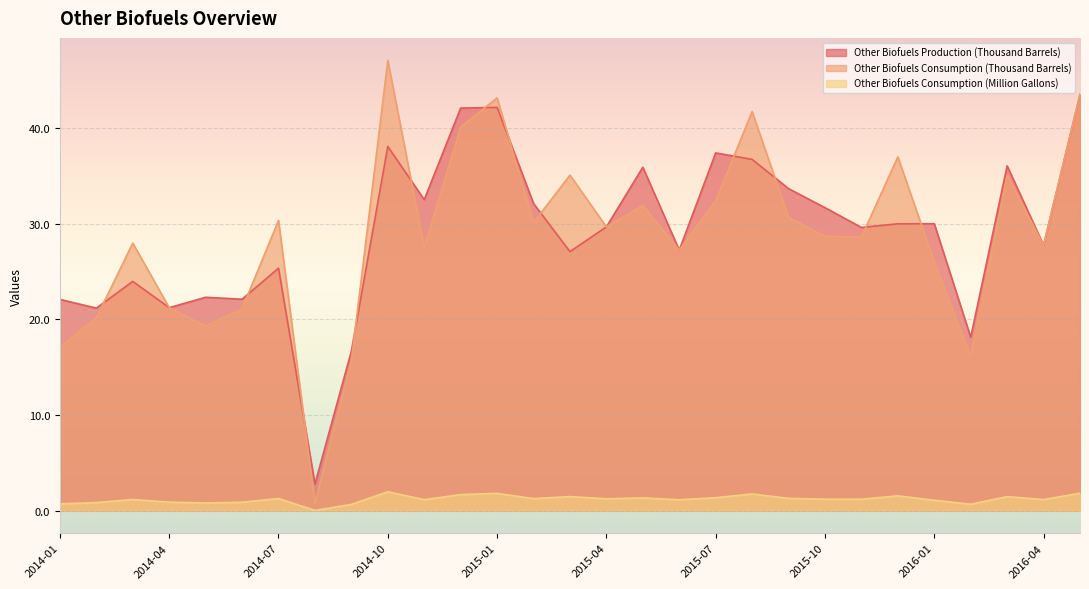

At 2016-04, list the series in order from smallest to largest.

Other Biofuels Consumption (Million Gallons), Other Biofuels Production (Thousand Barrels), Other Biofuels Consumption (Thousand Barrels)